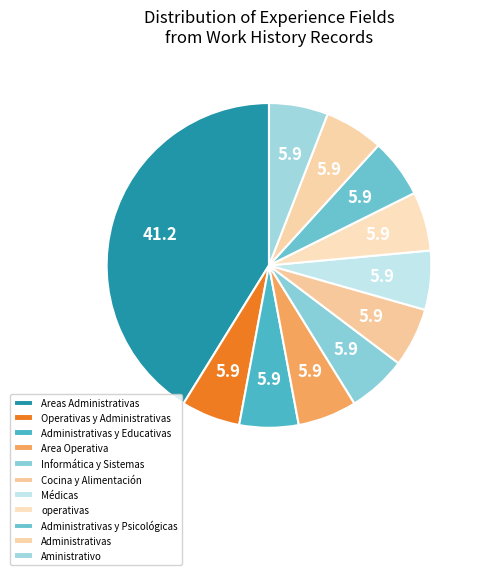

How many segments does this pie chart have?

11